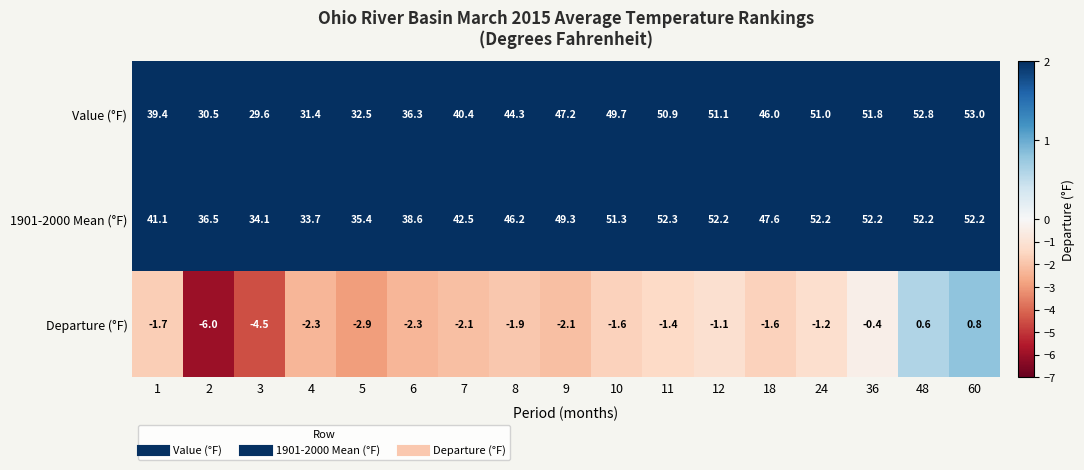

The 1901-2000 Mean (°F) series shows 86.1 at 48. True or false?

False